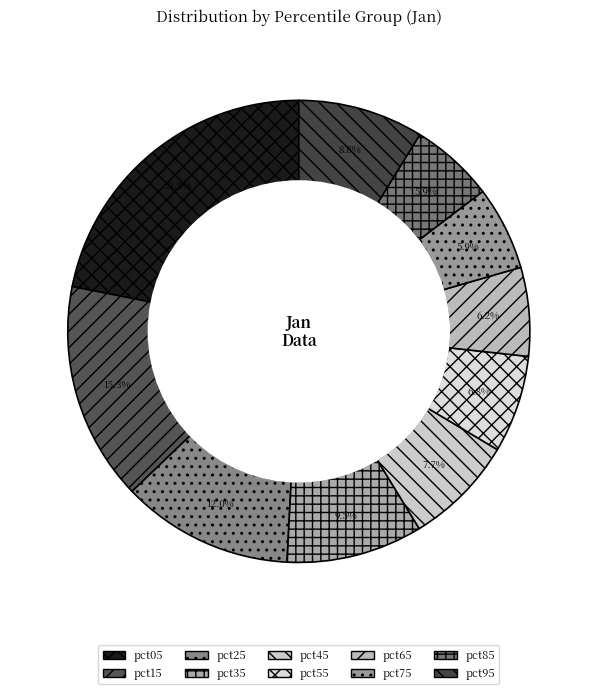

Does pct35 represent more than half of the total?

No